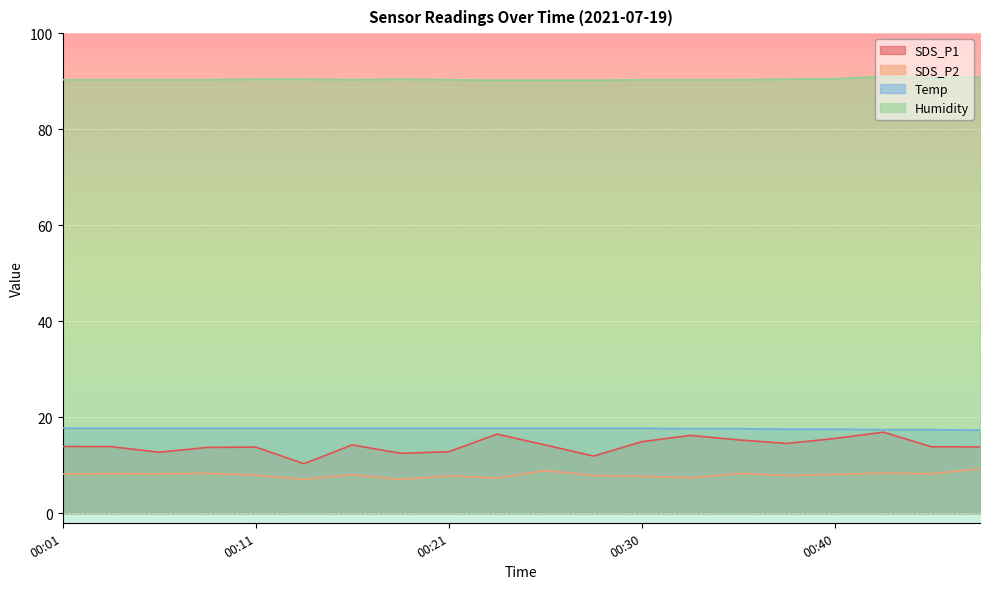

How many lines are shown in the chart?

4